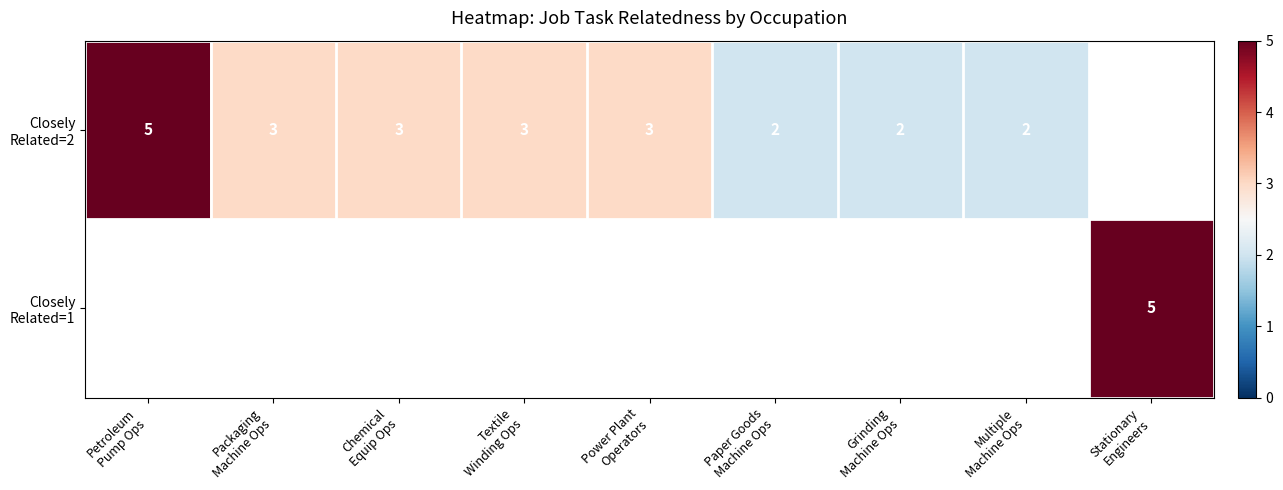

List the labels in order of Closely Related=1 value, largest first.

Petroleum Pump Ops, Packaging Machine Ops, Chemical Equip Ops, Textile Winding Ops, Power Plant Operators, Paper Goods Machine Ops, Grinding Machine Ops, Multiple Machine Ops, Stationary Engineers